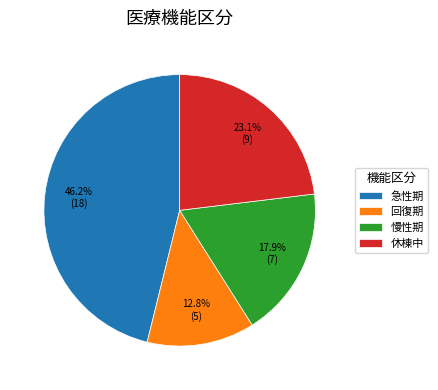

Does any single category account for the majority?

No